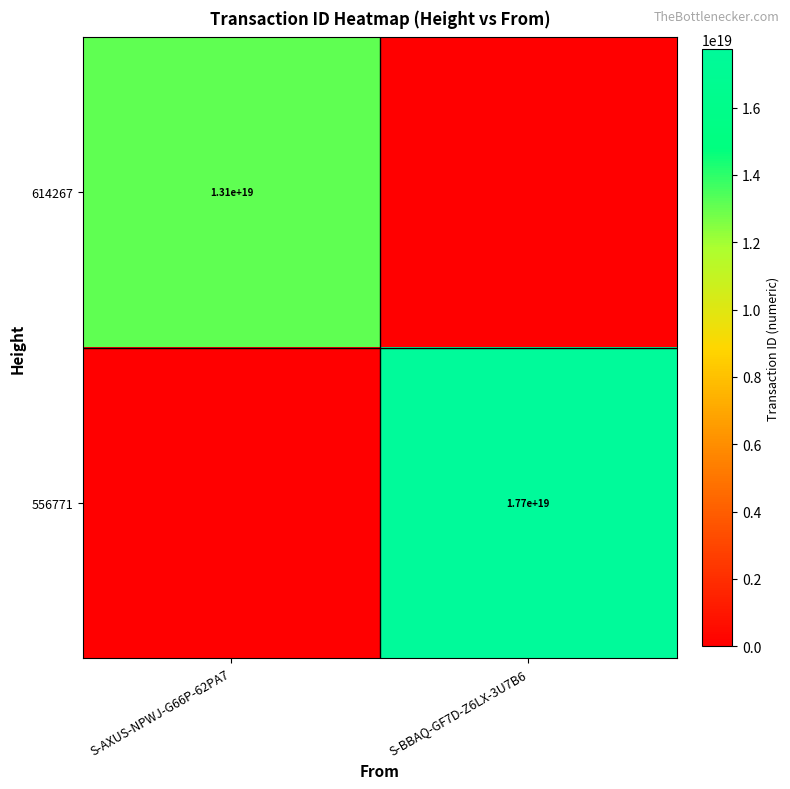

Is the value of 614267 at S-AXUS-NPWJ-G66P-62PA7 greater than the value of 556771 at S-BBAQ-GF7D-Z6LX-3U7B6?

No